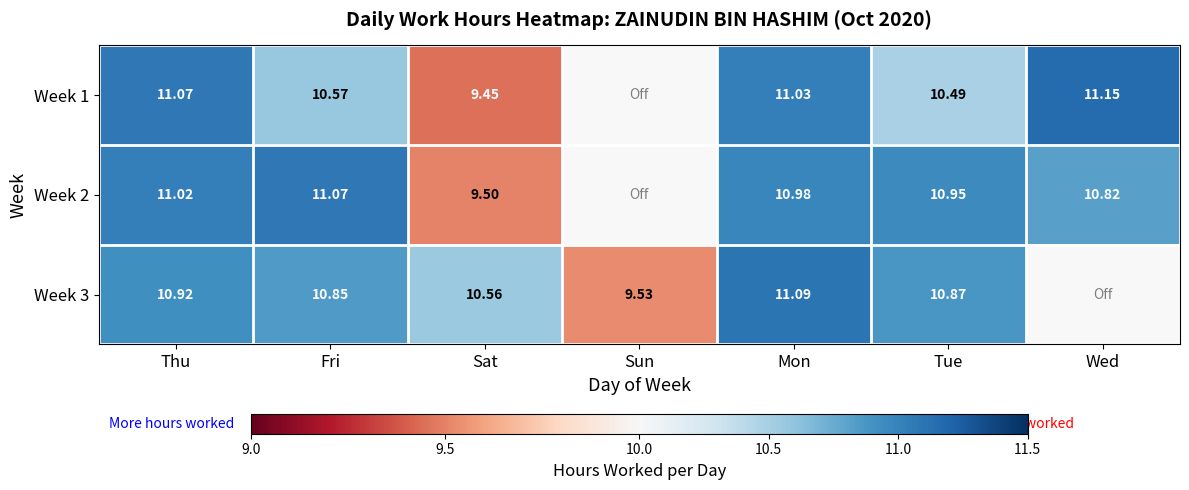

Rank the categories by Week 3 value from lowest to highest.

Sun, Sat, Fri, Tue, Thu, Mon, Wed